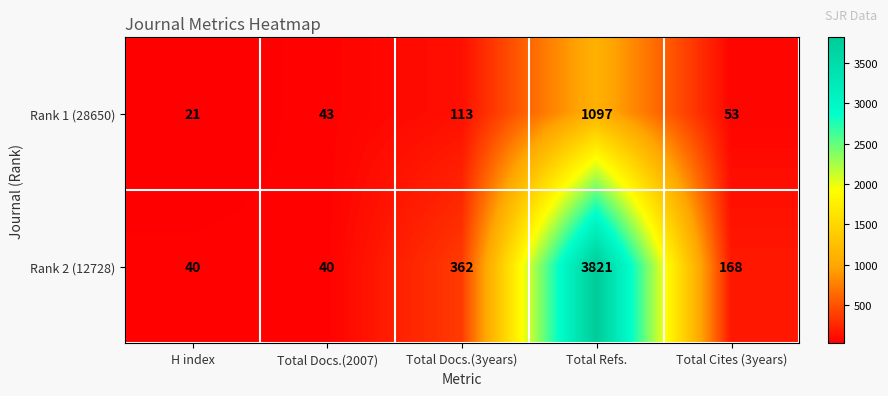

True or false: Rank 2 (12728) has a value of 3821 at Total Refs..

True